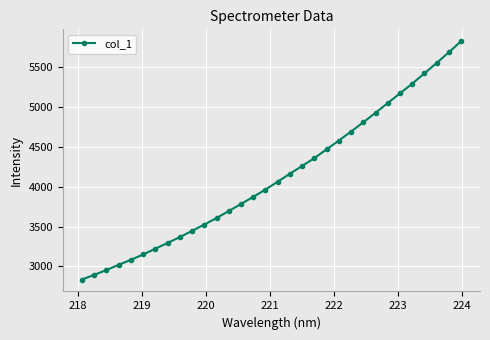

How many data points does each series have?

32